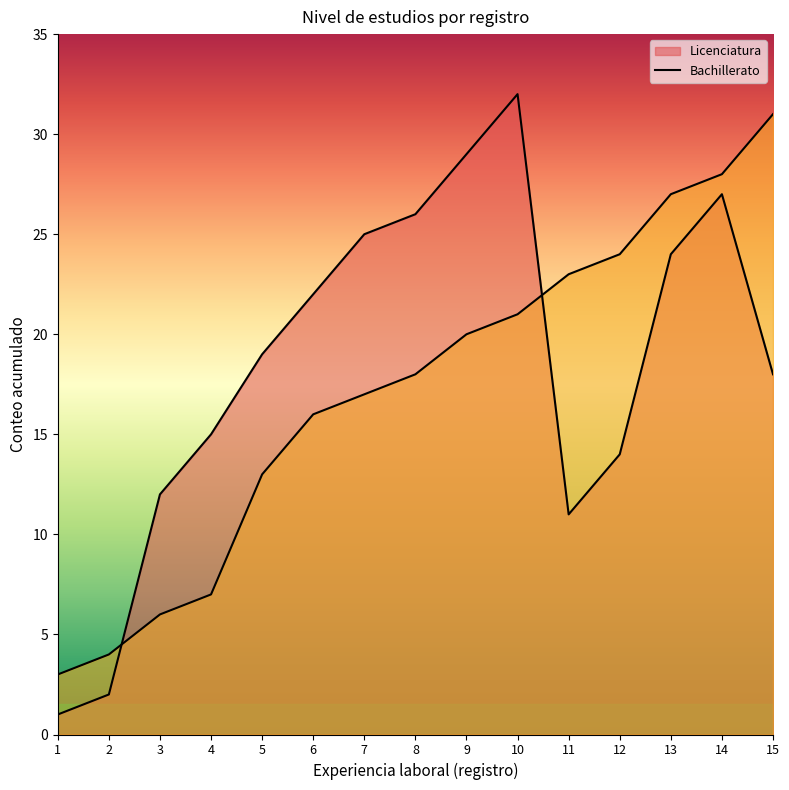

True or false: Bachillerato has a value of 21 at 10.

True